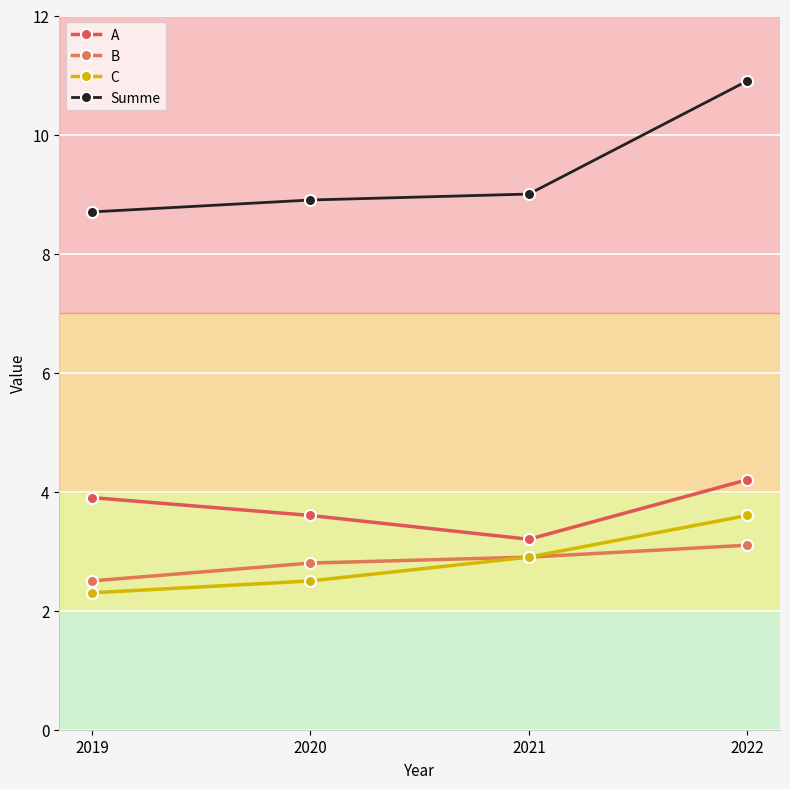

What is the value of the B point at the 4th from the left?

3.1